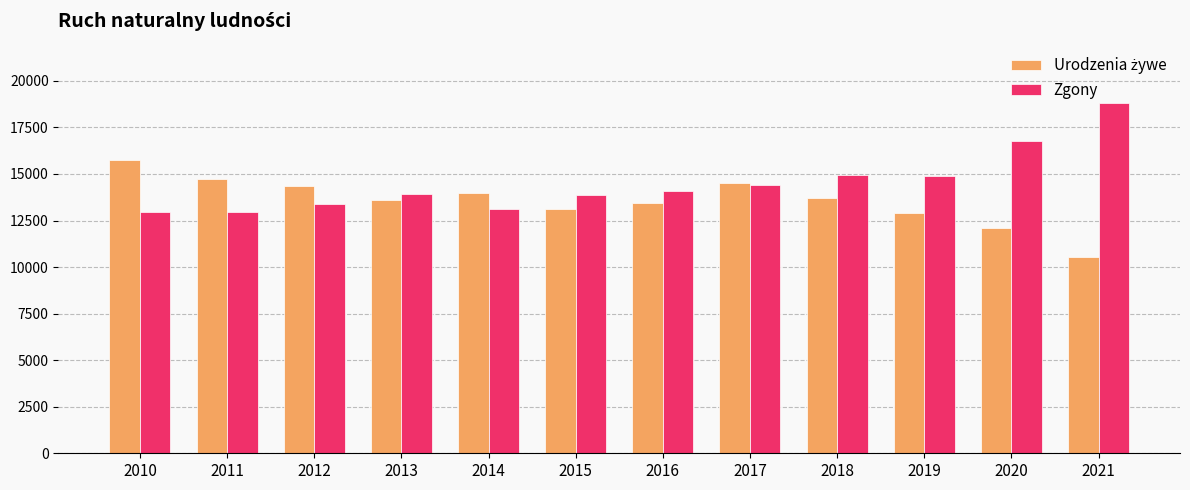

What is the lowest value of the Zgony series?

12940